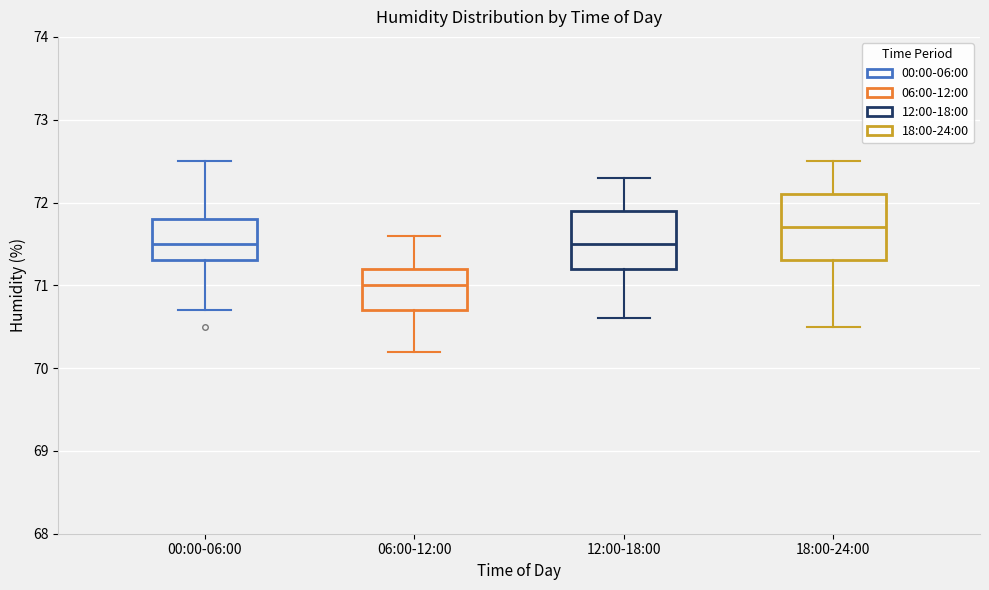

Where is the upper edge of the box for 06:00-12:00 on the y-axis? The values are not printed on the chart, so give them approximately, as read against the axis.

71.2